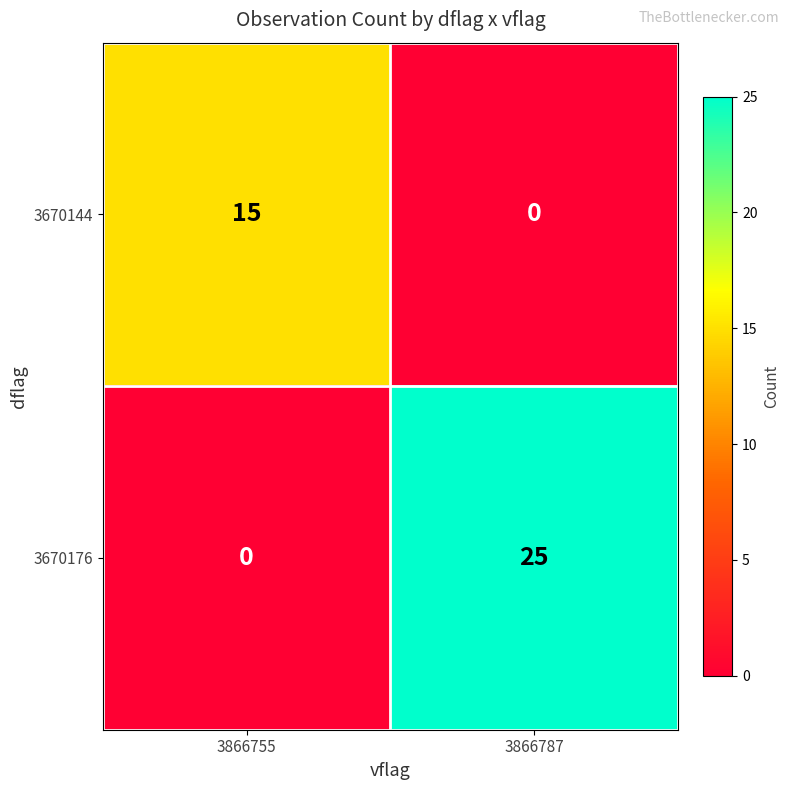

Where is 3670144 nearest to the value 7?

3866787